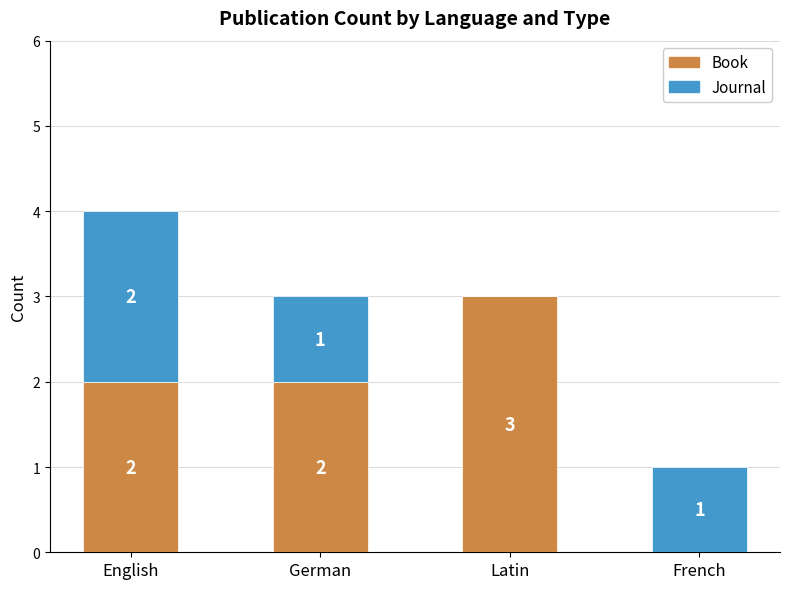

What is the sum of the Book values at Latin and French?

3